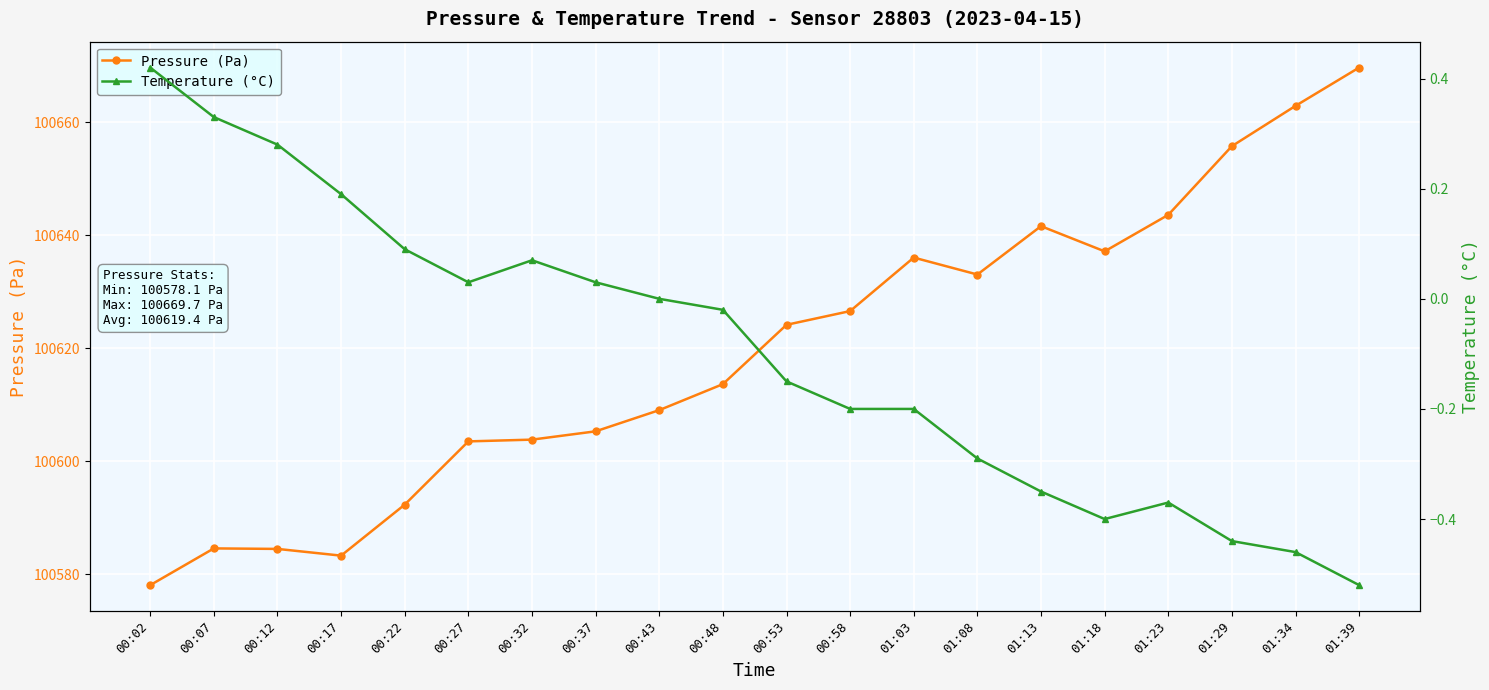

At which category does Temperature (°C) reach its first local valley?

00:27